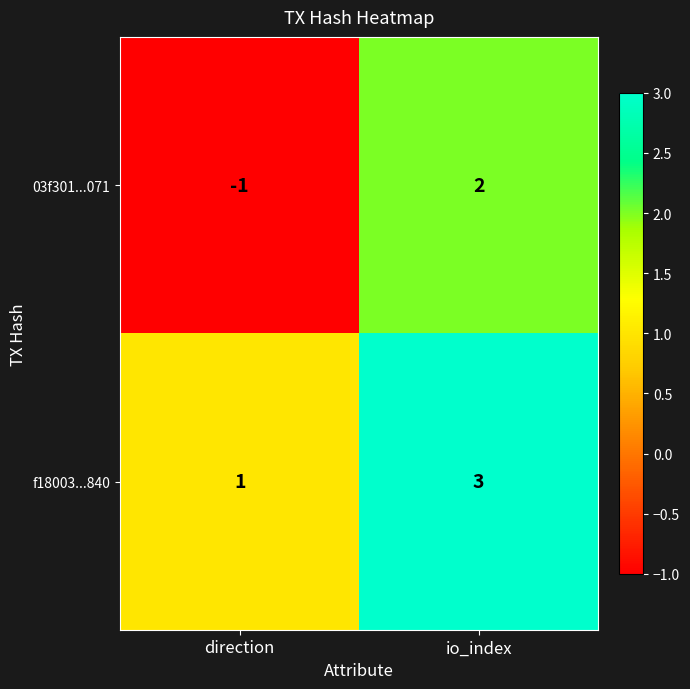

How many negative values does the 03f301...071 series have?

1